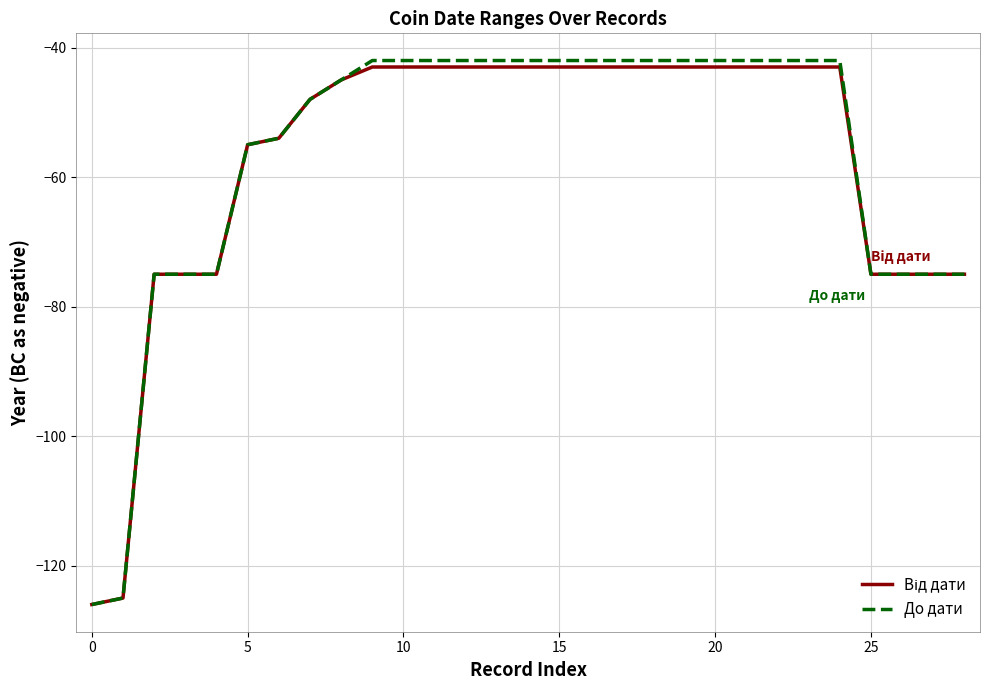

Which series has the widest spread of values?

До дати